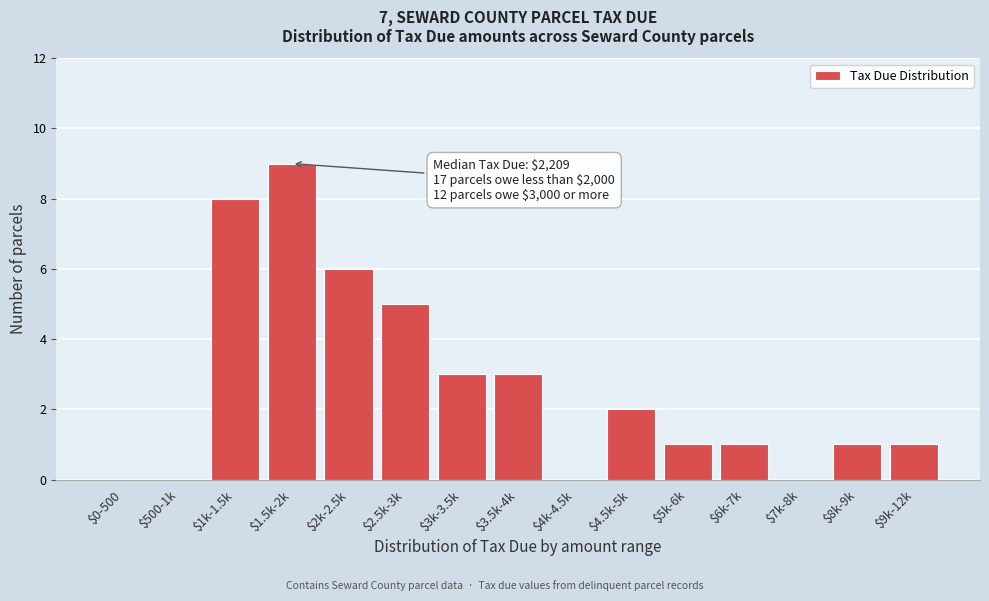

The chart shows a value of 1 at $5k-6k. True or false?

True